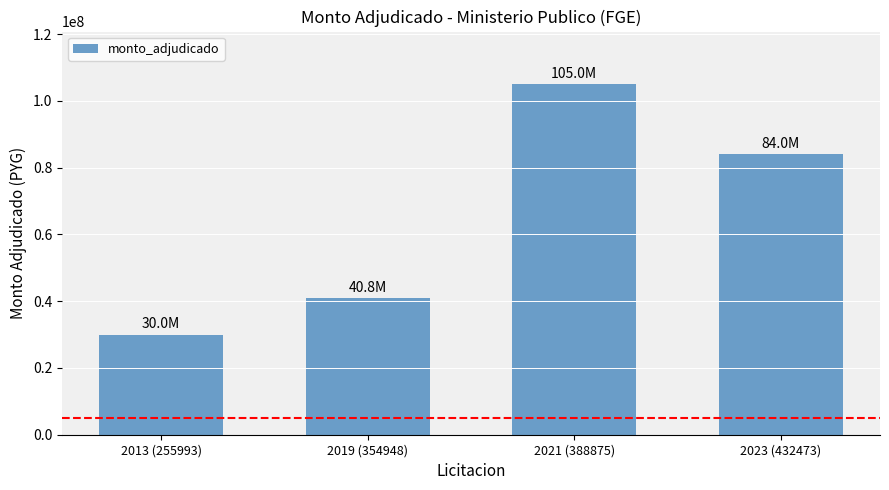

What is the average value?

64950000